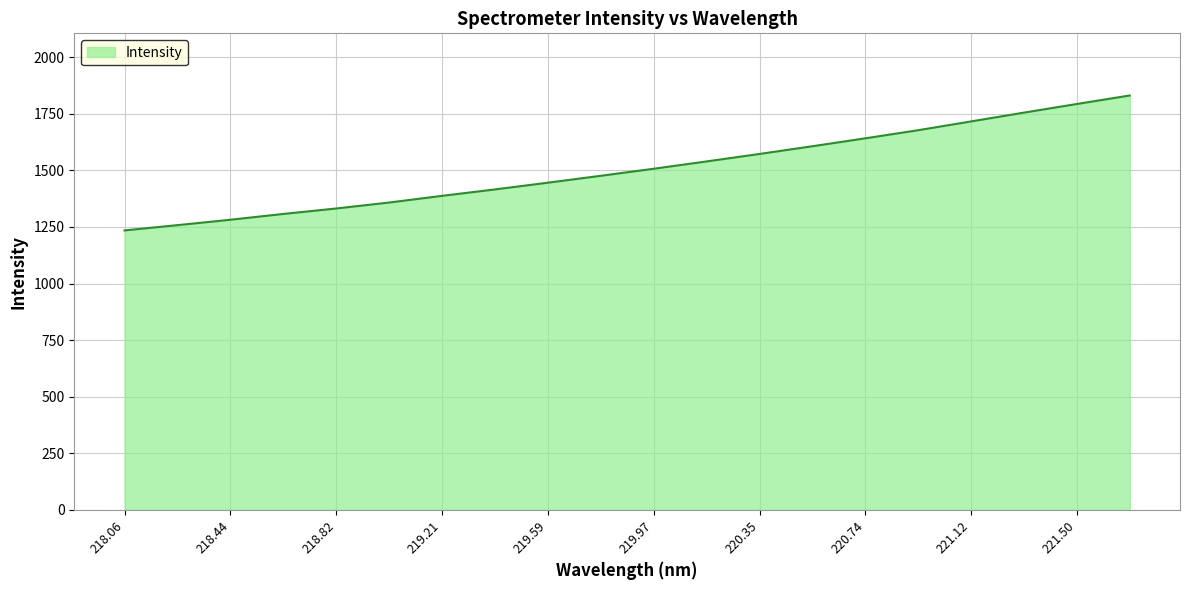

What is the minimum value shown in the chart?

1234.6